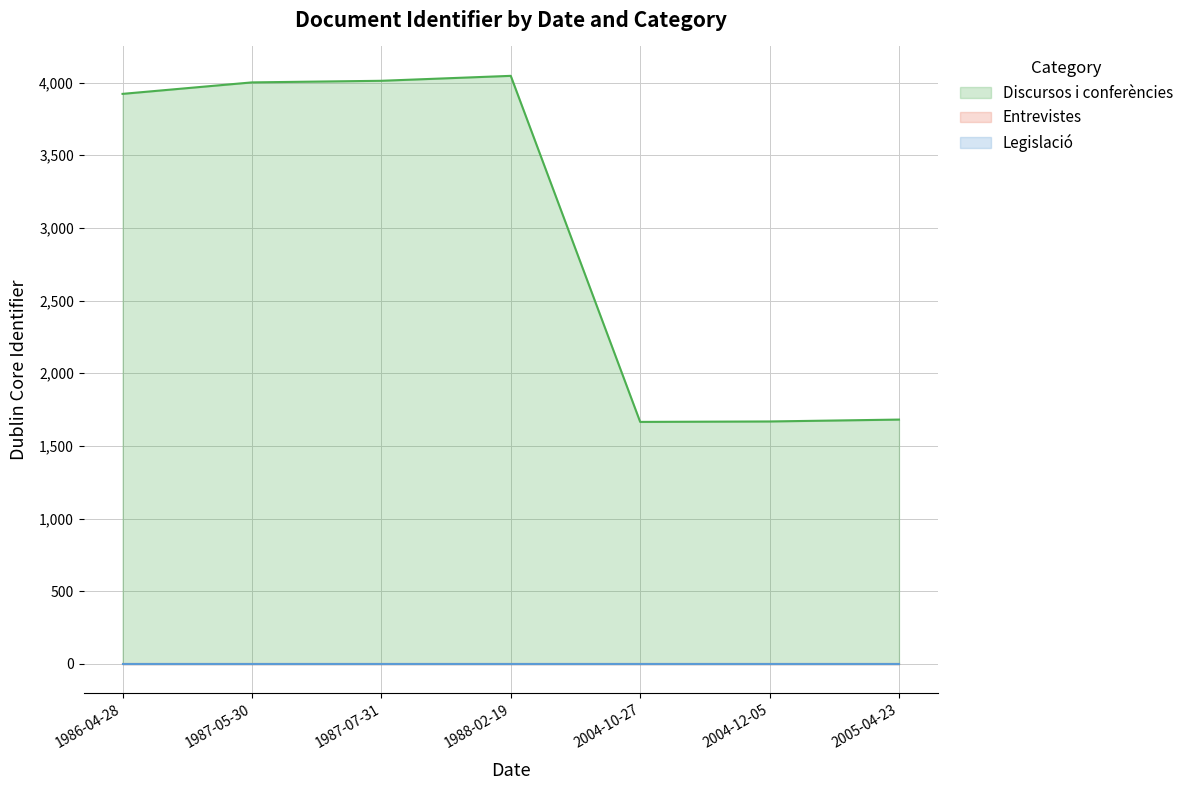

At which label does Discursos i conferències reach its peak?

1988-02-19